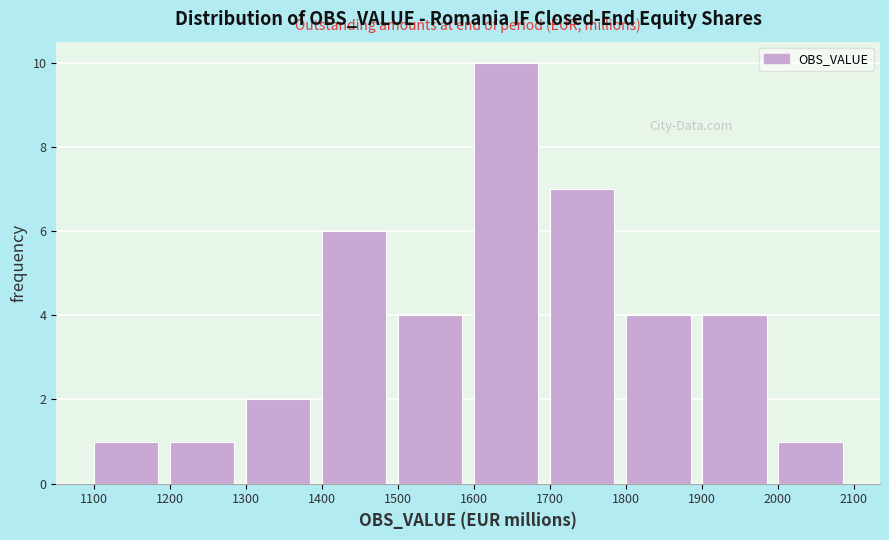

Reading left to right, list every bar in this chart as the range it spans on the x-axis followed by its height. The values are not printed on the chart, so give them approximately, as read against the axis.

1100 to 1200: 1
1200 to 1300: 1
1300 to 1400: 2
1400 to 1500: 6
1500 to 1600: 4
1600 to 1700: 10
1700 to 1800: 7
1800 to 1900: 4
1900 to 2000: 4
2000 to 2100: 1